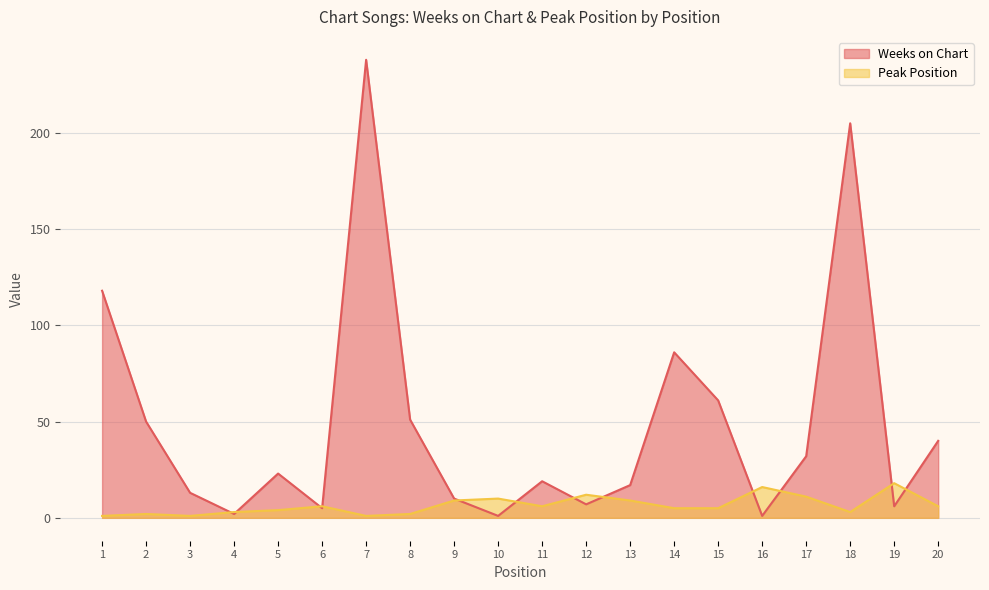

At how many categories does at least one series exceed 149?

2